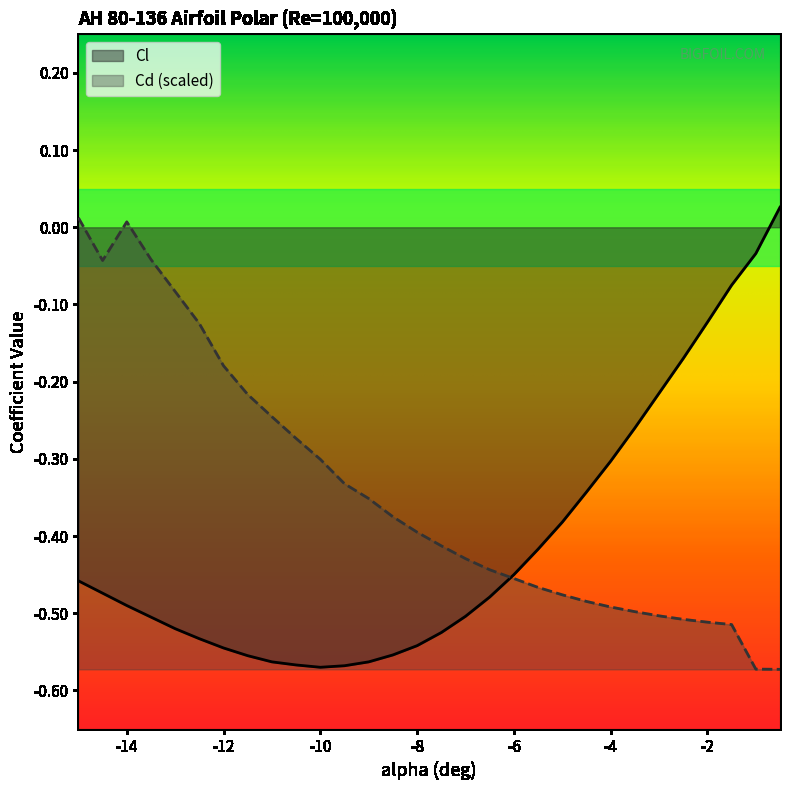

Which series has the largest total across all categories?

Cd (scaled)